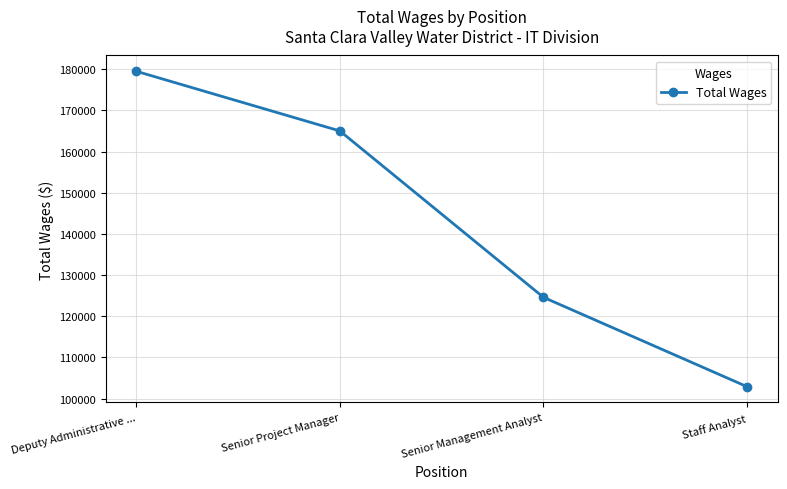

Which label corresponds to the largest value in the chart?

Deputy Administrative ...